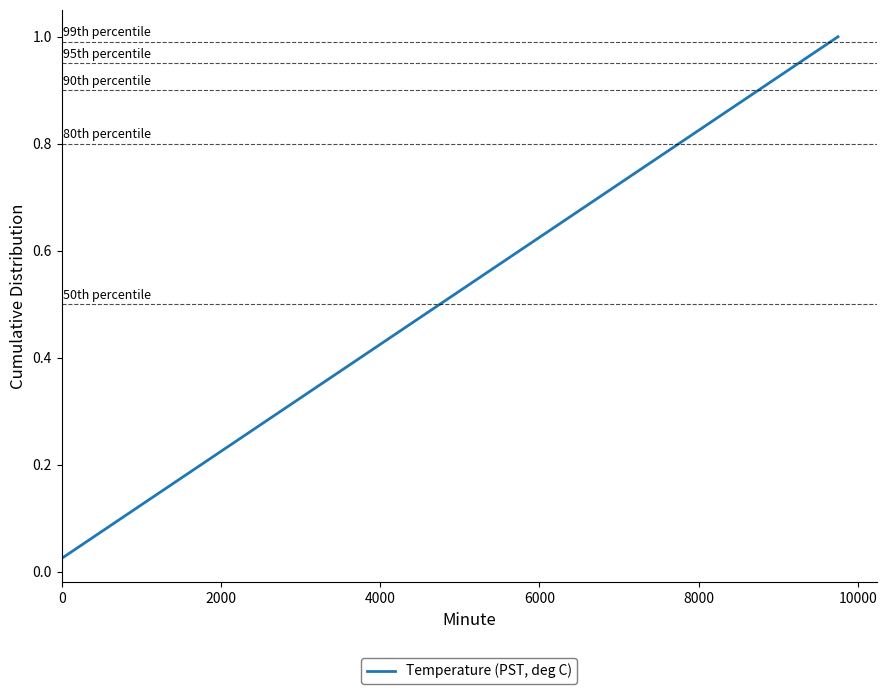

Does the chart have visible grid lines?

No